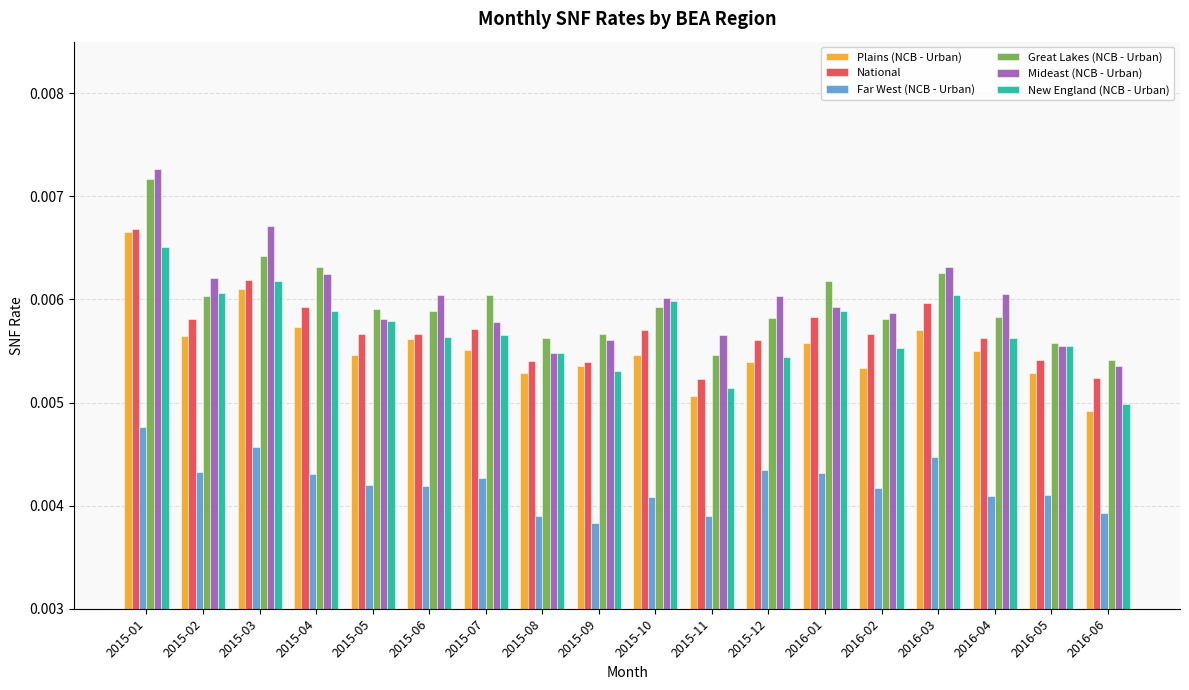

Which category has the highest value in the Great Lakes (NCB - Urban) series?

2015-01